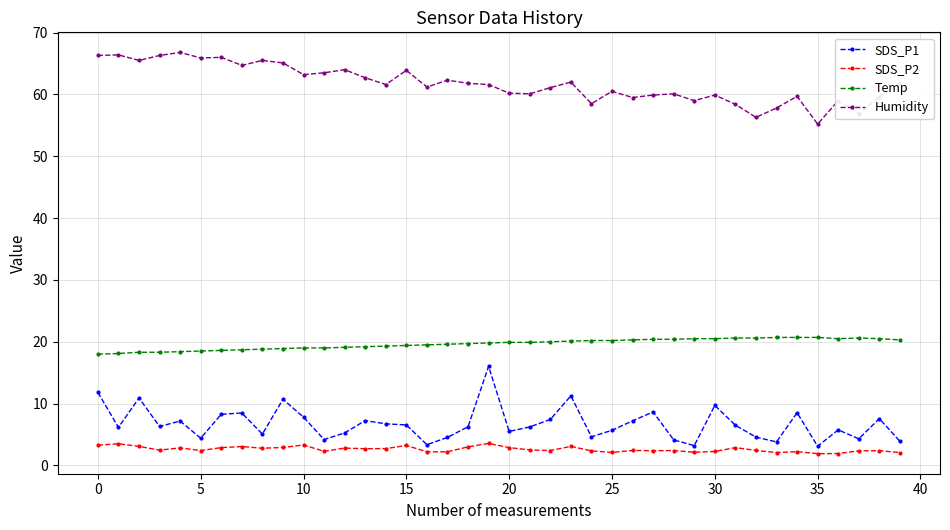

What are all the series names shown in the legend?

SDS_P1, SDS_P2, Temp, Humidity